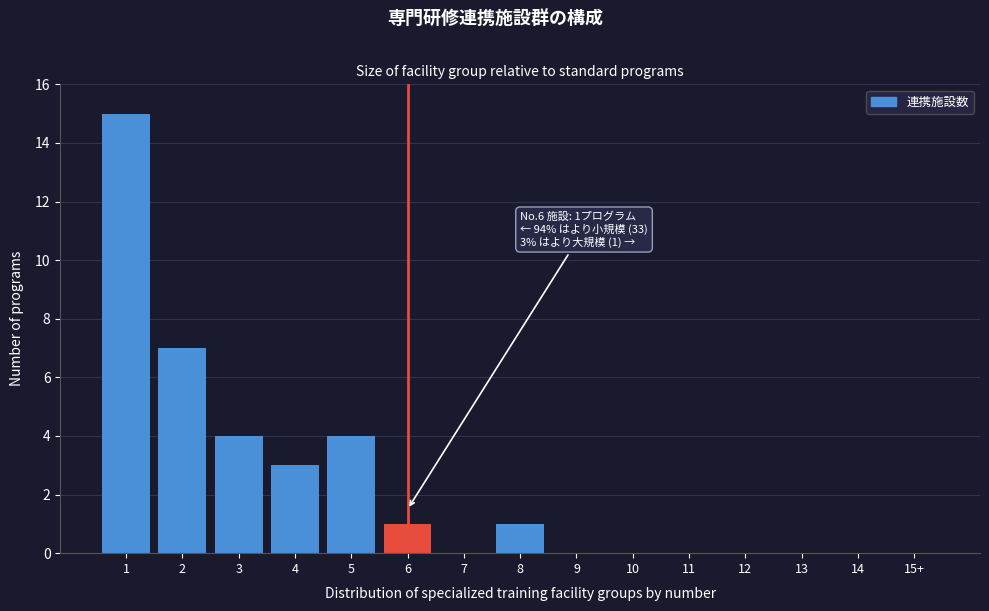

Reading left to right, extract all data points from this chart.

1=15	2=7	3=4	4=3	5=4	6=1	7=0	8=1	9=0	10=0	11=0	12=0	13=0	14=0	15+=0